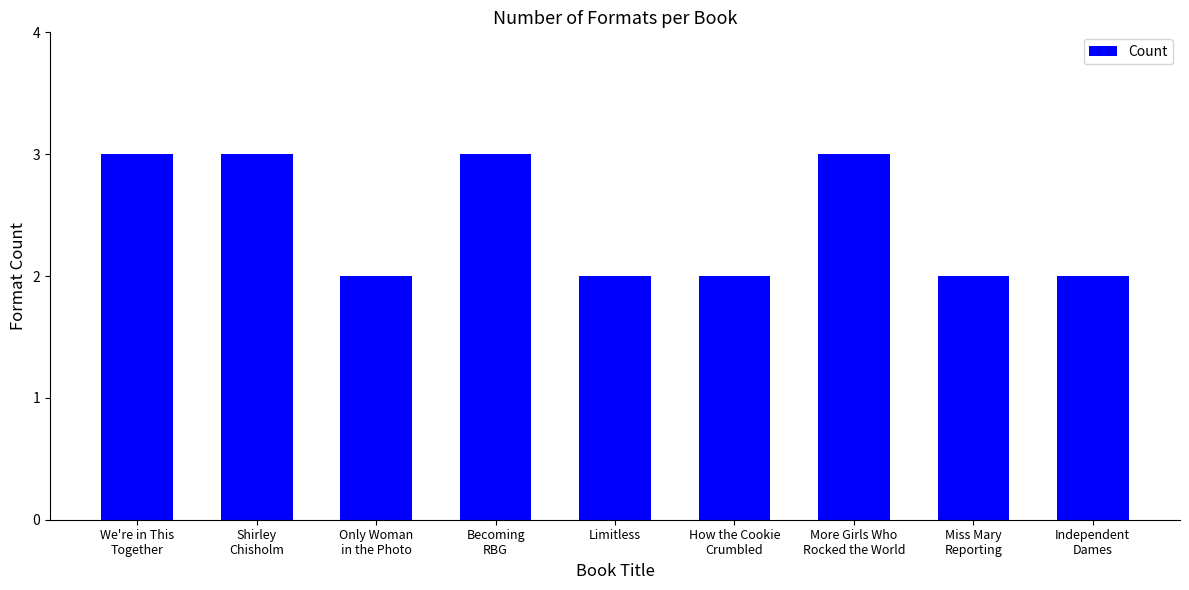

Is it true that the value at Limitless is 2?

True